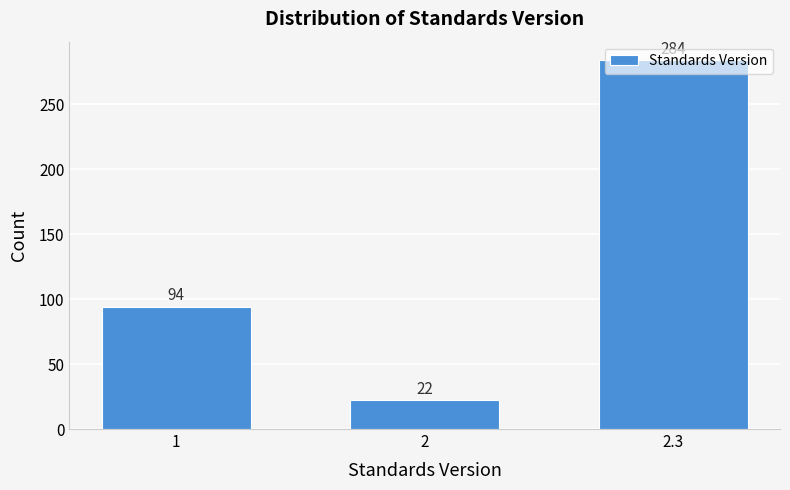

Rank the categories by value from highest to lowest.

2.3, 1, 2